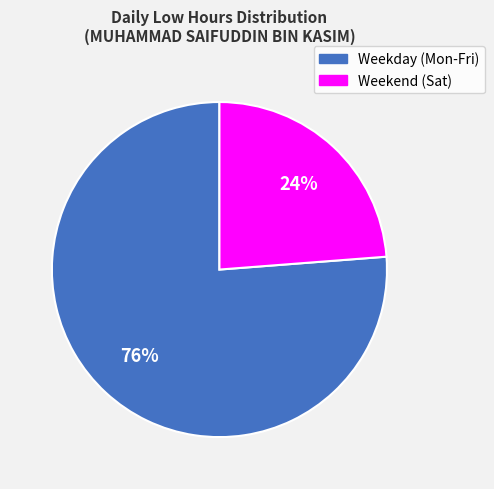

Count the number of slices in the pie.

2